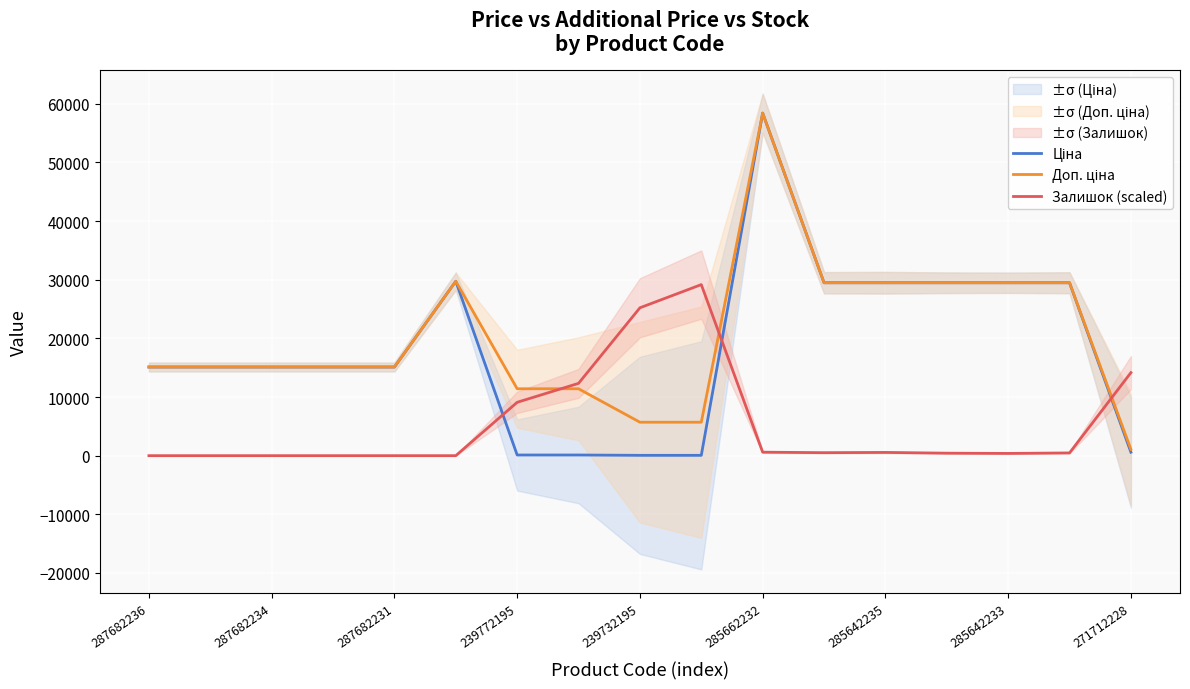

What is the spread (max minus min) of values at 9?

29117.9